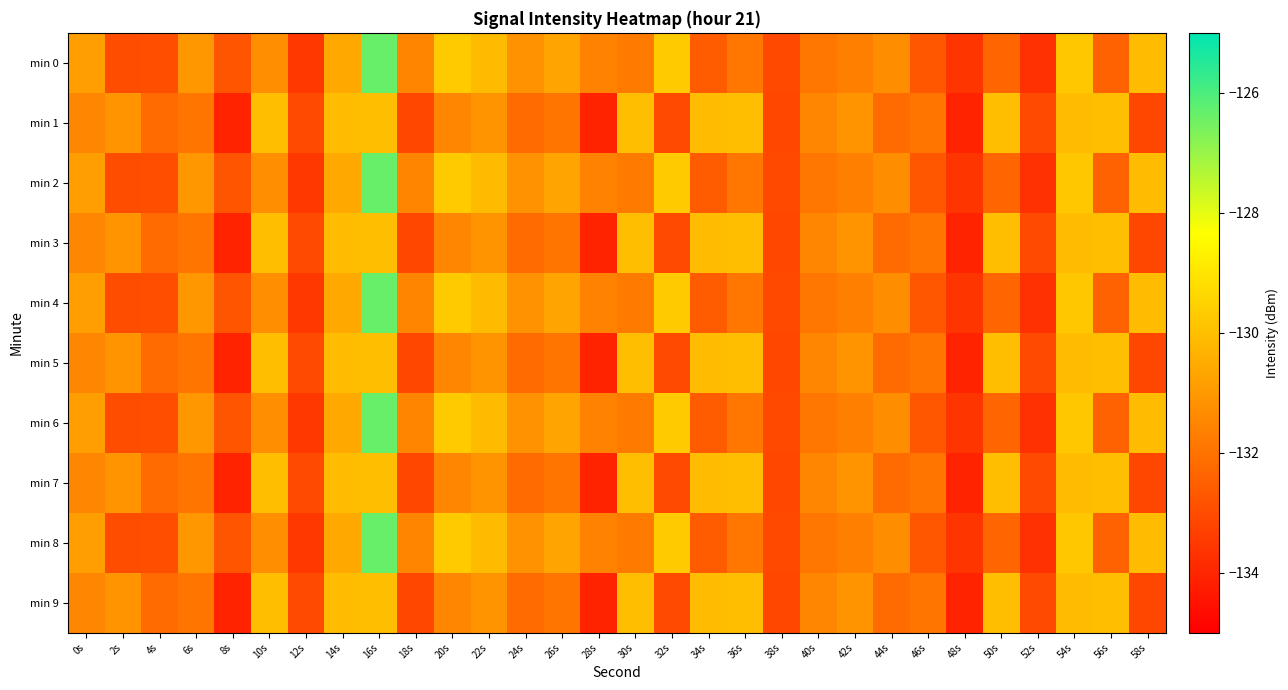

Reading left to right, extract all data points from this chart.

min 0: 0s=-130.8	2s=-133.0	4s=-132.9	6s=-131.0	8s=-132.8	10s=-131.2	12s=-133.5	14s=-130.6	16s=-126.4	18s=-131.5	20s=-129.7	22s=-130.1	24s=-131.2	26s=-130.7	28s=-131.6	30s=-131.8	32s=-129.7	34s=-132.6	36s=-131.9	38s=-133.1	40s=-131.9	42s=-131.7	44s=-131.3	46s=-132.7	48s=-133.6	50s=-132.3	52s=-133.7	54s=-129.8	56s=-132.4	58s=-130.1
min 1: 0s=-131.5	2s=-131.1	4s=-132.2	6s=-131.9	8s=-134.1	10s=-130.0	12s=-133.1	14s=-130.1	16s=-130.0	18s=-133.1	20s=-131.5	22s=-131.1	24s=-132.2	26s=-131.9	28s=-134.1	30s=-130.0	32s=-133.1	34s=-130.1	36s=-130.0	38s=-133.1	40s=-131.5	42s=-131.1	44s=-132.2	46s=-131.9	48s=-134.1	50s=-130.0	52s=-133.1	54s=-130.1	56s=-130.0	58s=-133.1
min 2: 0s=-130.8	2s=-133.0	4s=-132.9	6s=-131.0	8s=-132.8	10s=-131.2	12s=-133.5	14s=-130.6	16s=-126.4	18s=-131.5	20s=-129.7	22s=-130.1	24s=-131.2	26s=-130.7	28s=-131.6	30s=-131.8	32s=-129.7	34s=-132.6	36s=-131.9	38s=-133.1	40s=-131.9	42s=-131.7	44s=-131.3	46s=-132.7	48s=-133.6	50s=-132.3	52s=-133.7	54s=-129.8	56s=-132.4	58s=-130.1
min 3: 0s=-131.5	2s=-131.1	4s=-132.2	6s=-131.9	8s=-134.1	10s=-130.0	12s=-133.1	14s=-130.1	16s=-130.0	18s=-133.1	20s=-131.5	22s=-131.1	24s=-132.2	26s=-131.9	28s=-134.1	30s=-130.0	32s=-133.1	34s=-130.1	36s=-130.0	38s=-133.1	40s=-131.5	42s=-131.1	44s=-132.2	46s=-131.9	48s=-134.1	50s=-130.0	52s=-133.1	54s=-130.1	56s=-130.0	58s=-133.1
min 4: 0s=-130.8	2s=-133.0	4s=-132.9	6s=-131.0	8s=-132.8	10s=-131.2	12s=-133.5	14s=-130.6	16s=-126.4	18s=-131.5	20s=-129.7	22s=-130.1	24s=-131.2	26s=-130.7	28s=-131.6	30s=-131.8	32s=-129.7	34s=-132.6	36s=-131.9	38s=-133.1	40s=-131.9	42s=-131.7	44s=-131.3	46s=-132.7	48s=-133.6	50s=-132.3	52s=-133.7	54s=-129.8	56s=-132.4	58s=-130.1
min 5: 0s=-131.5	2s=-131.1	4s=-132.2	6s=-131.9	8s=-134.1	10s=-130.0	12s=-133.1	14s=-130.1	16s=-130.0	18s=-133.1	20s=-131.5	22s=-131.1	24s=-132.2	26s=-131.9	28s=-134.1	30s=-130.0	32s=-133.1	34s=-130.1	36s=-130.0	38s=-133.1	40s=-131.5	42s=-131.1	44s=-132.2	46s=-131.9	48s=-134.1	50s=-130.0	52s=-133.1	54s=-130.1	56s=-130.0	58s=-133.1
min 6: 0s=-130.8	2s=-133.0	4s=-132.9	6s=-131.0	8s=-132.8	10s=-131.2	12s=-133.5	14s=-130.6	16s=-126.4	18s=-131.5	20s=-129.7	22s=-130.1	24s=-131.2	26s=-130.7	28s=-131.6	30s=-131.8	32s=-129.7	34s=-132.6	36s=-131.9	38s=-133.1	40s=-131.9	42s=-131.7	44s=-131.3	46s=-132.7	48s=-133.6	50s=-132.3	52s=-133.7	54s=-129.8	56s=-132.4	58s=-130.1
min 7: 0s=-131.5	2s=-131.1	4s=-132.2	6s=-131.9	8s=-134.1	10s=-130.0	12s=-133.1	14s=-130.1	16s=-130.0	18s=-133.1	20s=-131.5	22s=-131.1	24s=-132.2	26s=-131.9	28s=-134.1	30s=-130.0	32s=-133.1	34s=-130.1	36s=-130.0	38s=-133.1	40s=-131.5	42s=-131.1	44s=-132.2	46s=-131.9	48s=-134.1	50s=-130.0	52s=-133.1	54s=-130.1	56s=-130.0	58s=-133.1
min 8: 0s=-130.8	2s=-133.0	4s=-132.9	6s=-131.0	8s=-132.8	10s=-131.2	12s=-133.5	14s=-130.6	16s=-126.4	18s=-131.5	20s=-129.7	22s=-130.1	24s=-131.2	26s=-130.7	28s=-131.6	30s=-131.8	32s=-129.7	34s=-132.6	36s=-131.9	38s=-133.1	40s=-131.9	42s=-131.7	44s=-131.3	46s=-132.7	48s=-133.6	50s=-132.3	52s=-133.7	54s=-129.8	56s=-132.4	58s=-130.1
min 9: 0s=-131.5	2s=-131.1	4s=-132.2	6s=-131.9	8s=-134.1	10s=-130.0	12s=-133.1	14s=-130.1	16s=-130.0	18s=-133.1	20s=-131.5	22s=-131.1	24s=-132.2	26s=-131.9	28s=-134.1	30s=-130.0	32s=-133.1	34s=-130.1	36s=-130.0	38s=-133.1	40s=-131.5	42s=-131.1	44s=-132.2	46s=-131.9	48s=-134.1	50s=-130.0	52s=-133.1	54s=-130.1	56s=-130.0	58s=-133.1